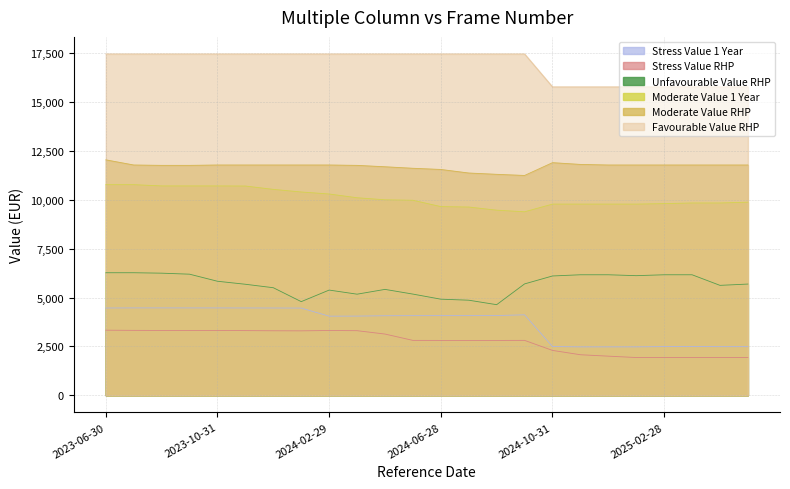

What are all the series names shown in the legend?

Stress Value 1 Year, Stress Value RHP, Unfavourable Value RHP, Moderate Value 1 Year, Moderate Value RHP, Favourable Value RHP